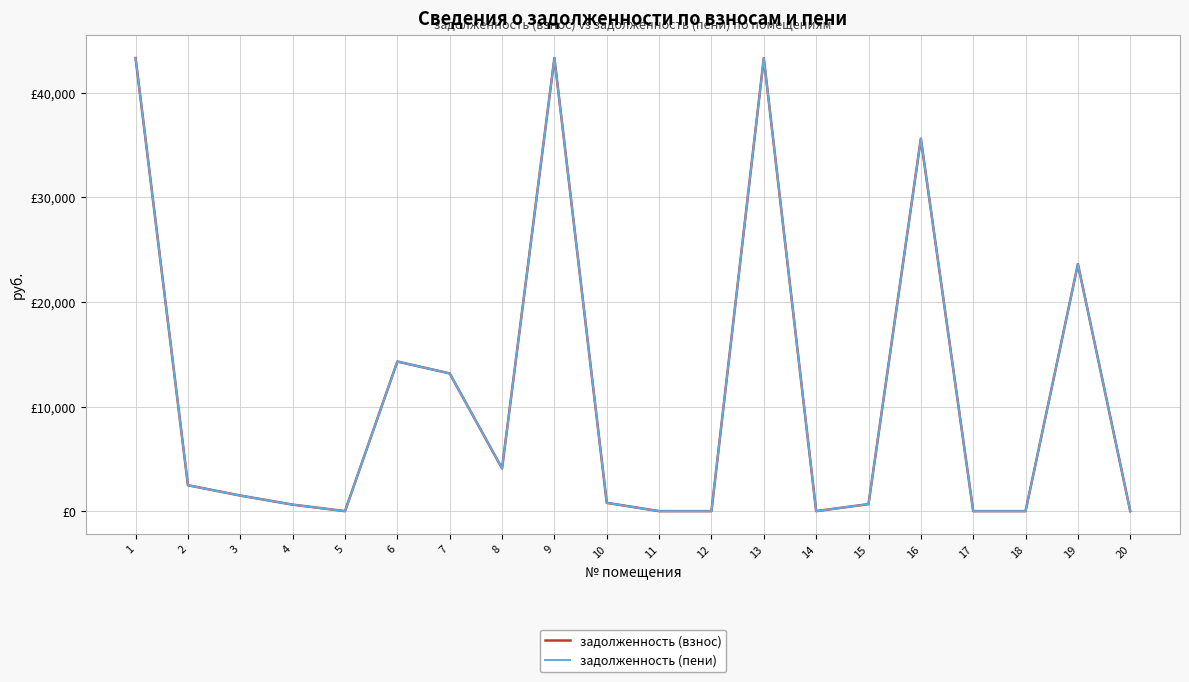

What is the sum of all задолженность (пени) values?

226766.3